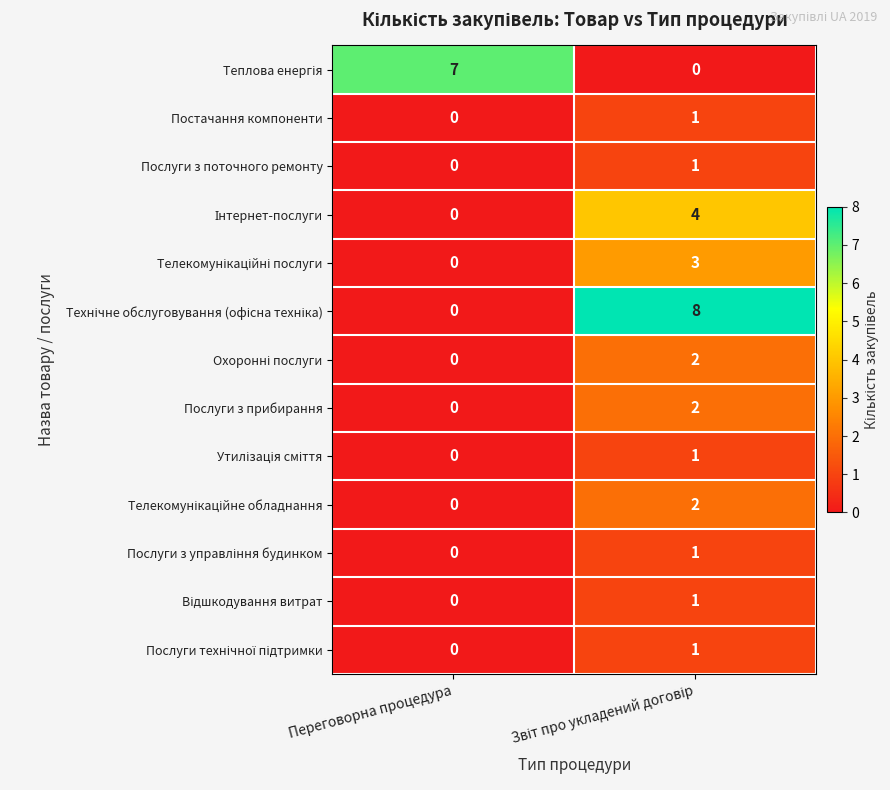

What is the spread (max minus min) of values at Переговорна процедура?

7